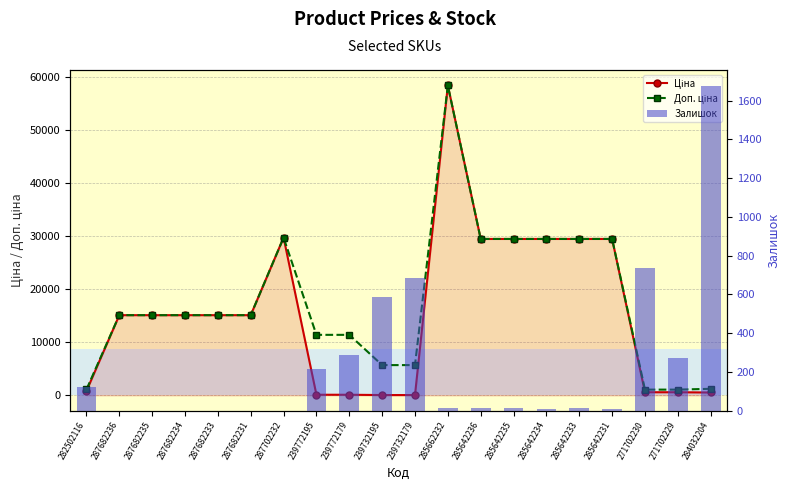

What is the average value of the Доп. ціна series?

17498.5